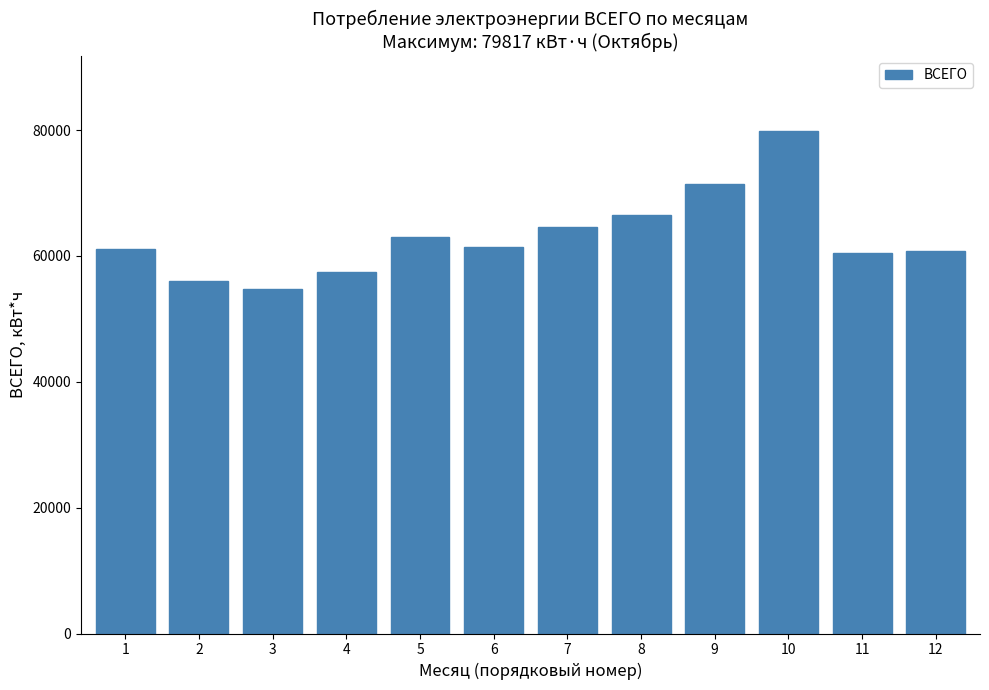

What is the sum of the values at 4 and 5?

120430.5